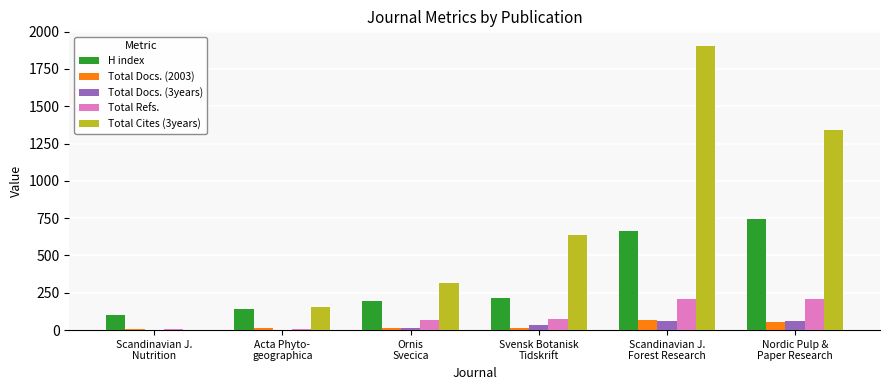

Are the bars grouped side by side (vs. stacked)?

Yes